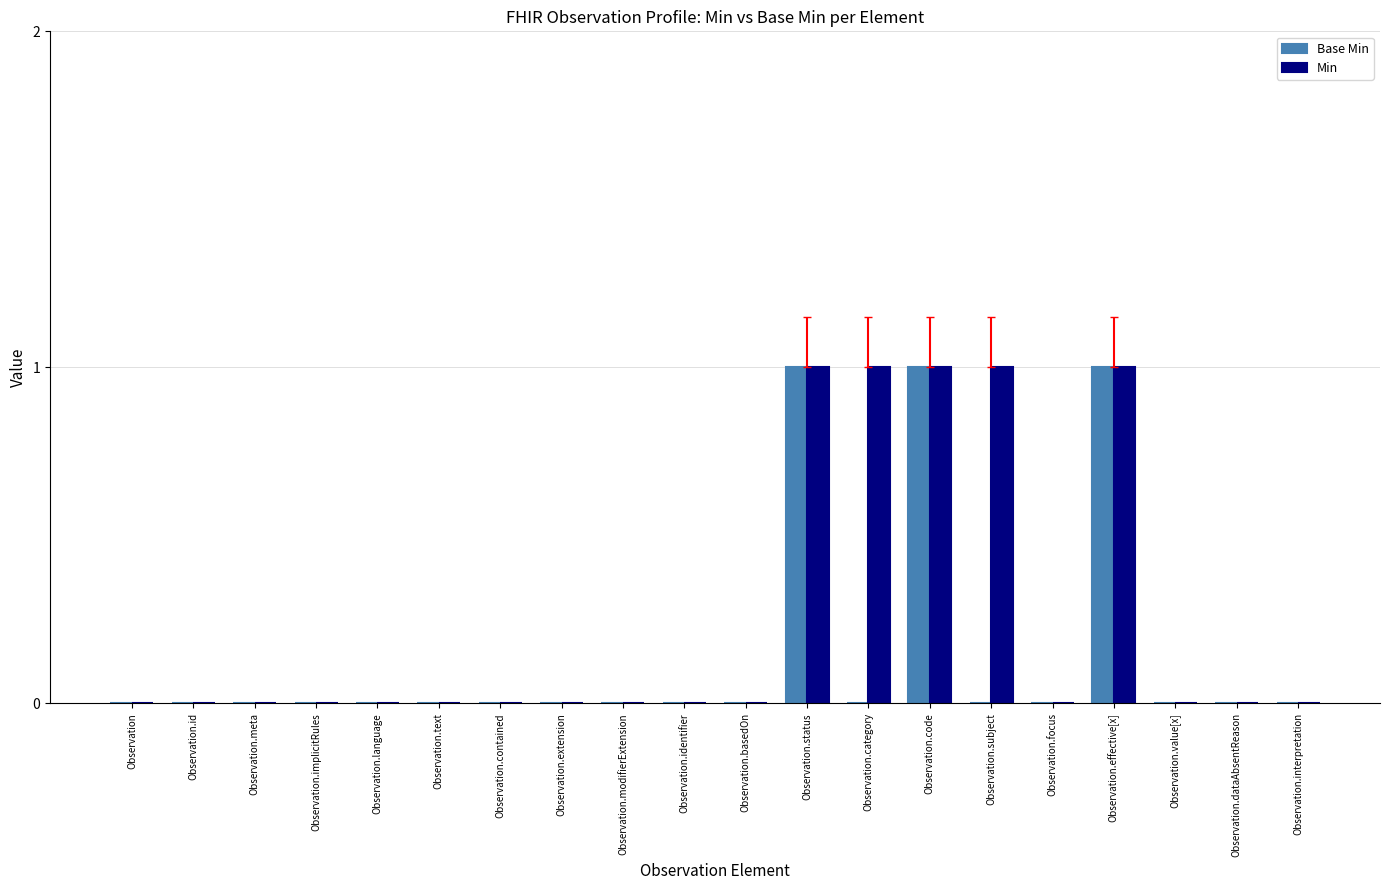

What is the sum of all Min values?

5